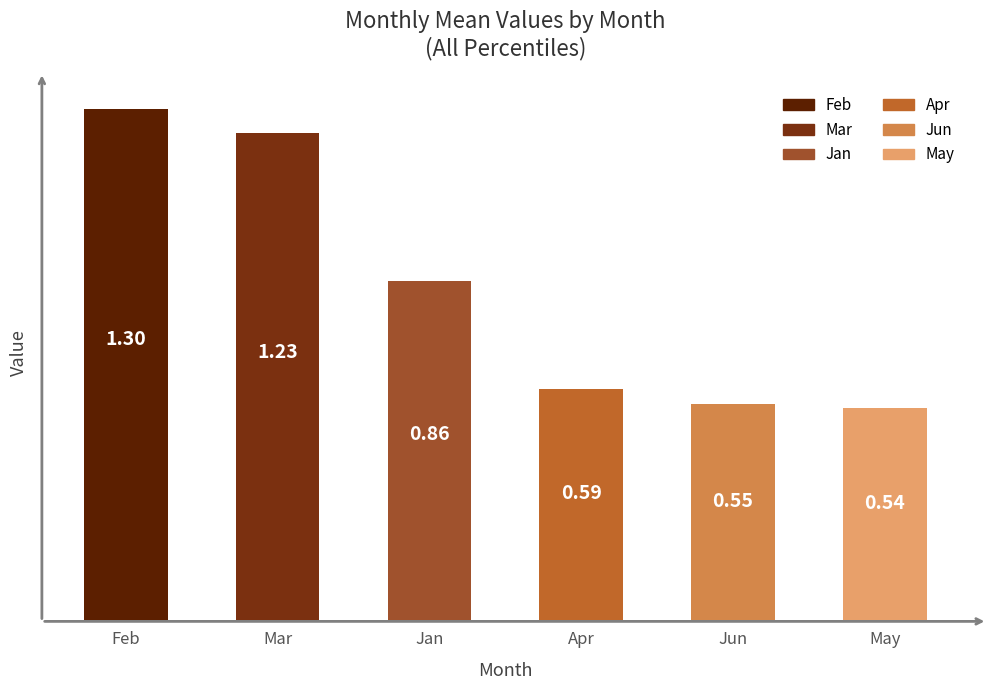

What is the sum of the values at Mar and Jun?

1.8